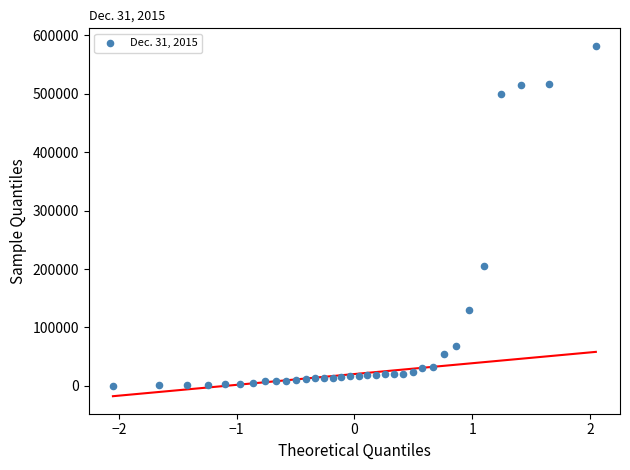

What Y value in the scatter plot is closest to 291253?

205019